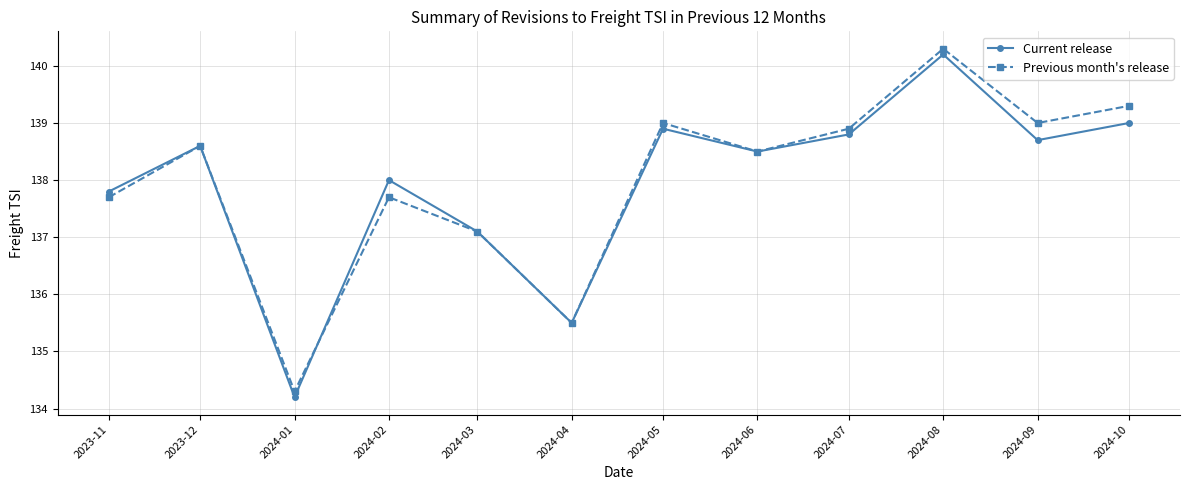

Read the Previous month's release value at 2024-01.

134.3